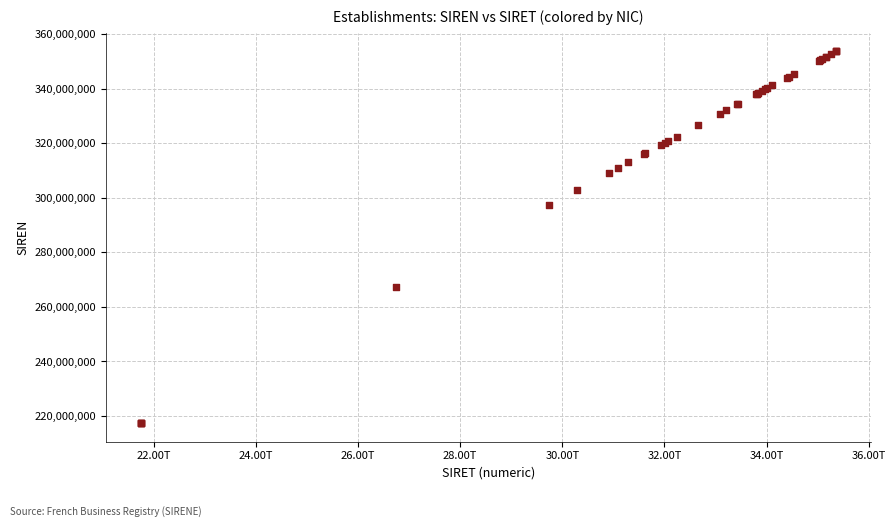

What Y value in the scatter plot is closest to 285526403?

297400350